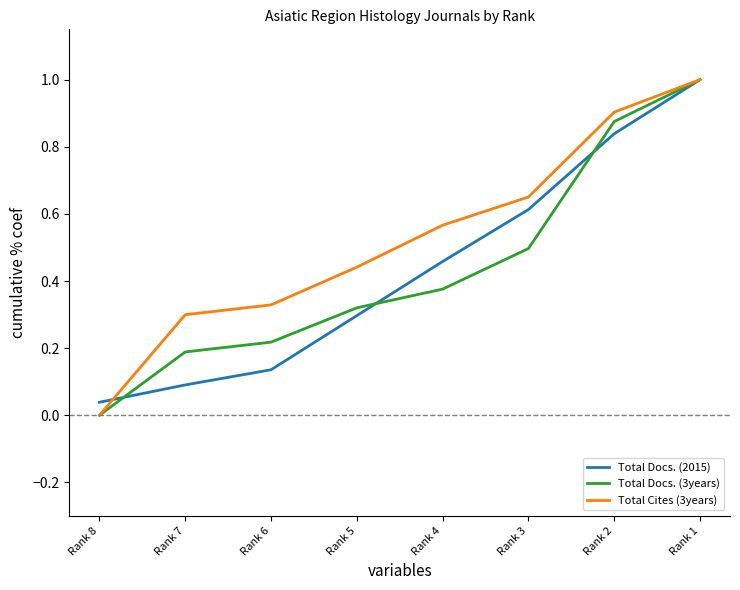

At which category is the sum across all series the highest?

Rank 1